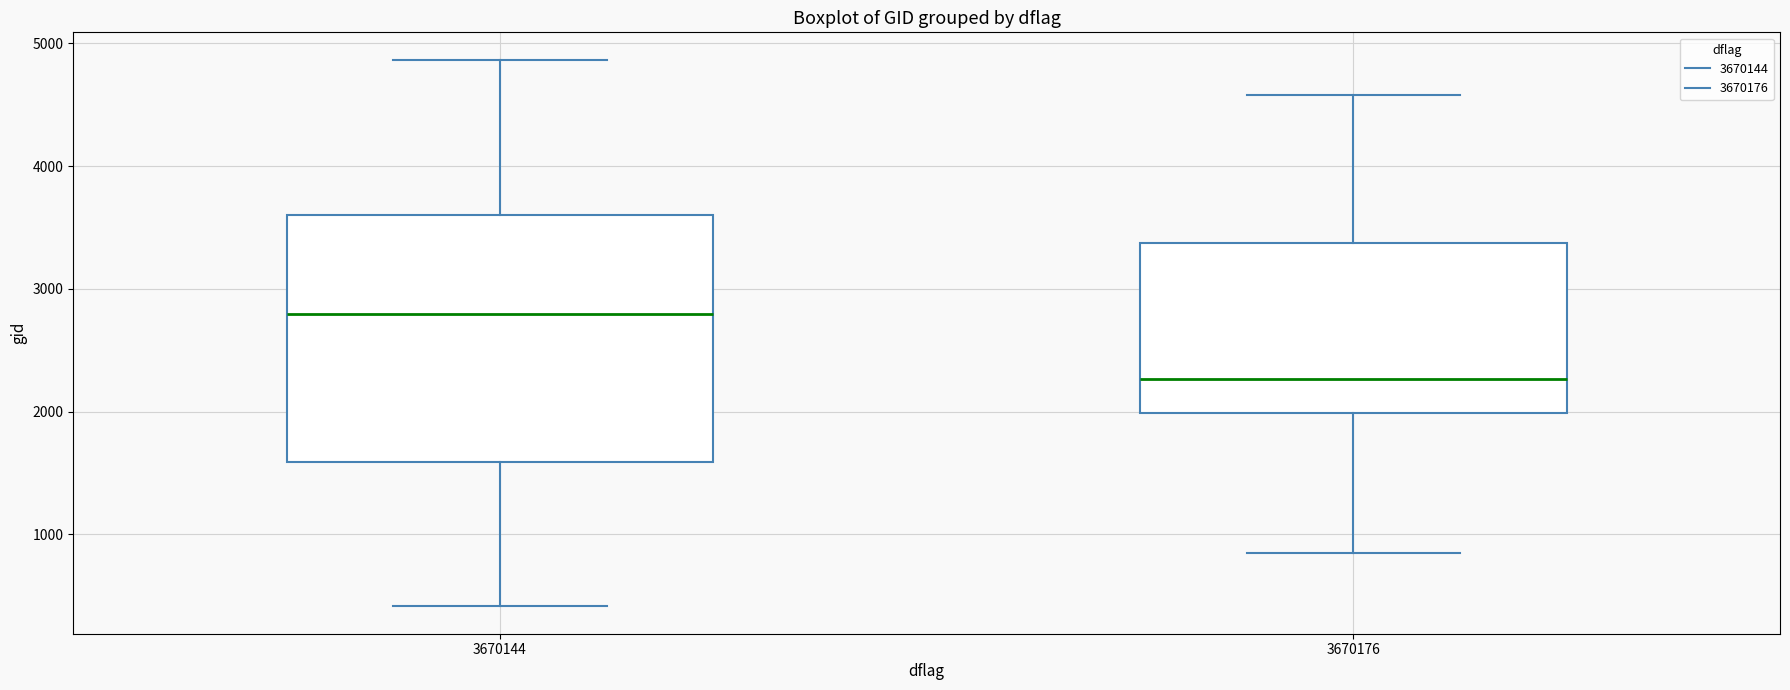

Comparing the boxes themselves (not the whiskers), which one is the tallest?

3670144